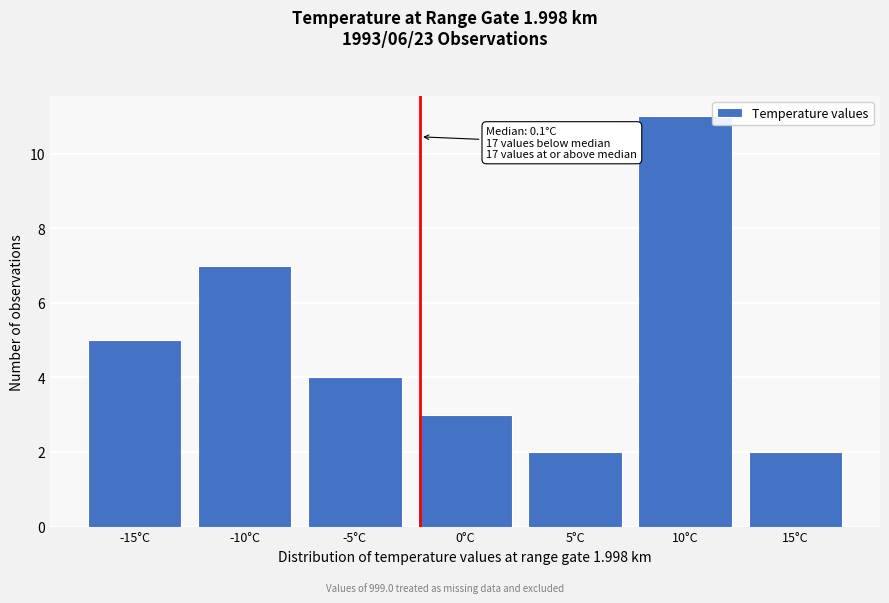

Reading left to right, what are all the values shown in this chart?

-15°C=5	-10°C=7	-5°C=4	0°C=3	5°C=2	10°C=11	15°C=2